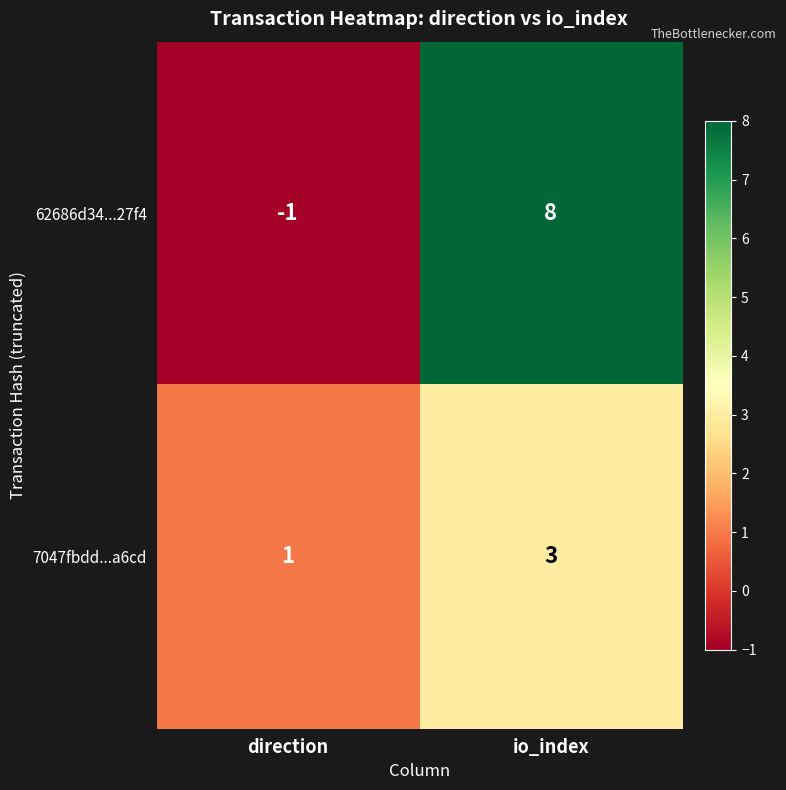

Which series changed the most between direction and io_index?

62686d34...27f4